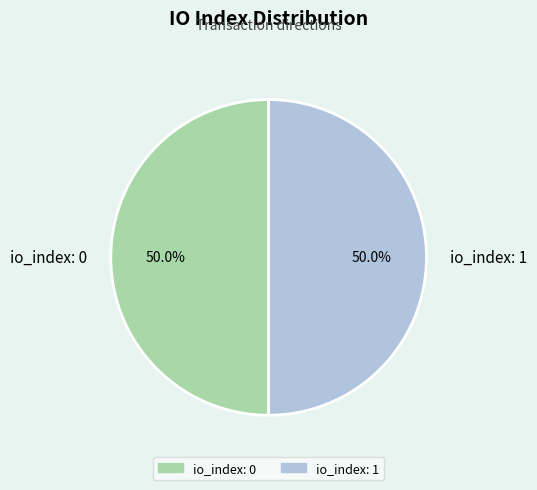

How many segments does this pie chart have?

2